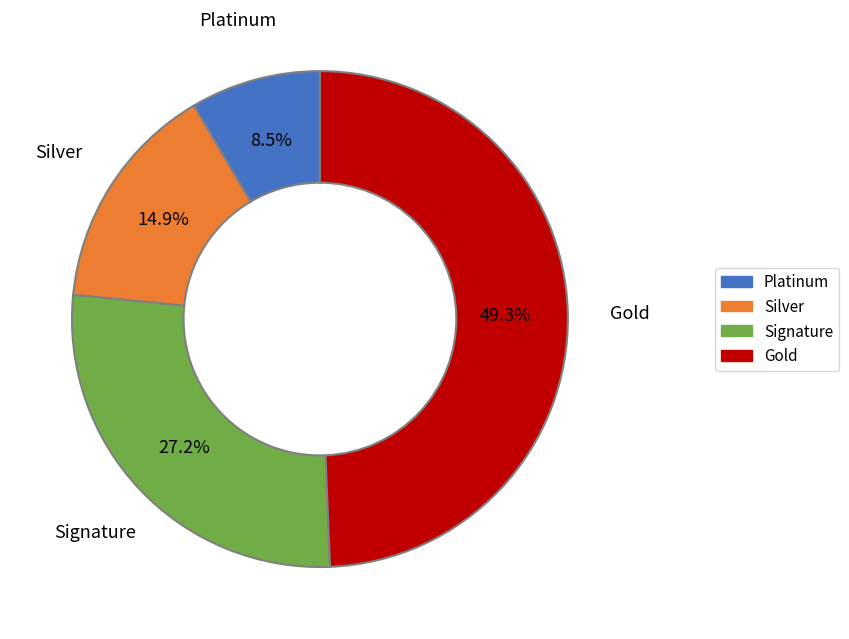

Which slice is the largest?

Gold